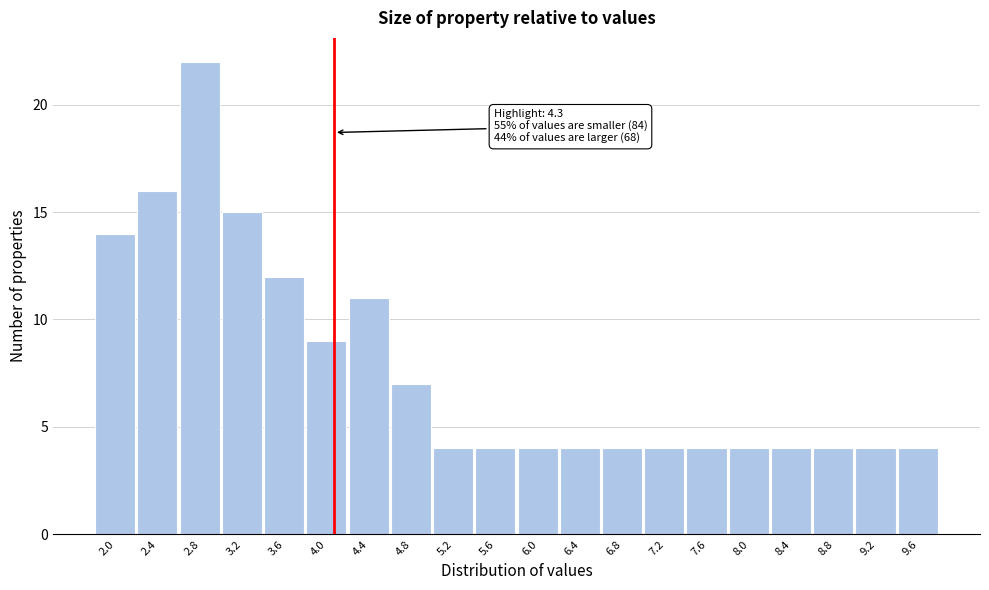

Reading left to right, transcribe all the data shown in this chart.

2.0=14	2.4=16	2.8=22	3.2=15	3.6=12	4.0=9	4.4=11	4.8=7	5.2=4	5.6=4	6.0=4	6.4=4	6.8=4	7.2=4	7.6=4	8.0=4	8.4=4	8.8=4	9.2=4	9.6=4